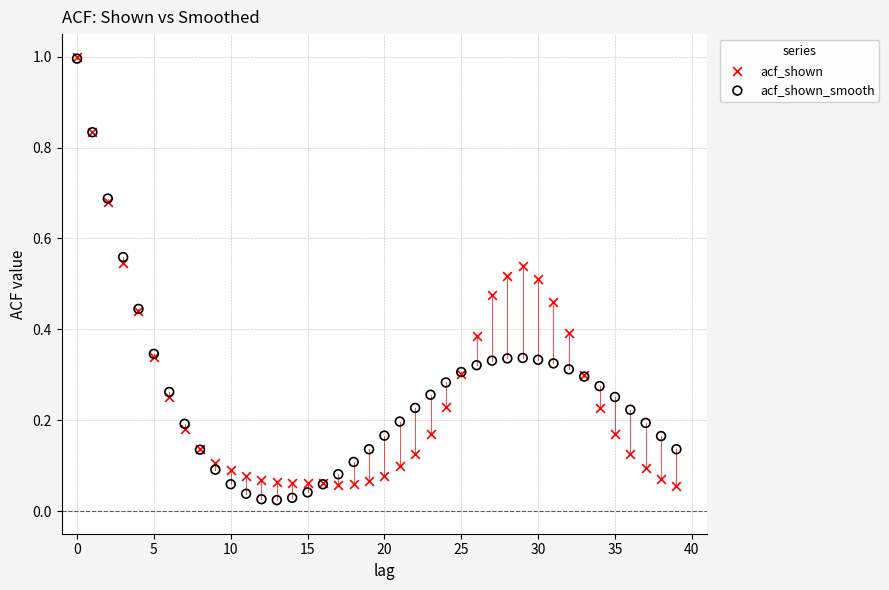

What are all the series names shown in the legend?

acf_shown, acf_shown_smooth